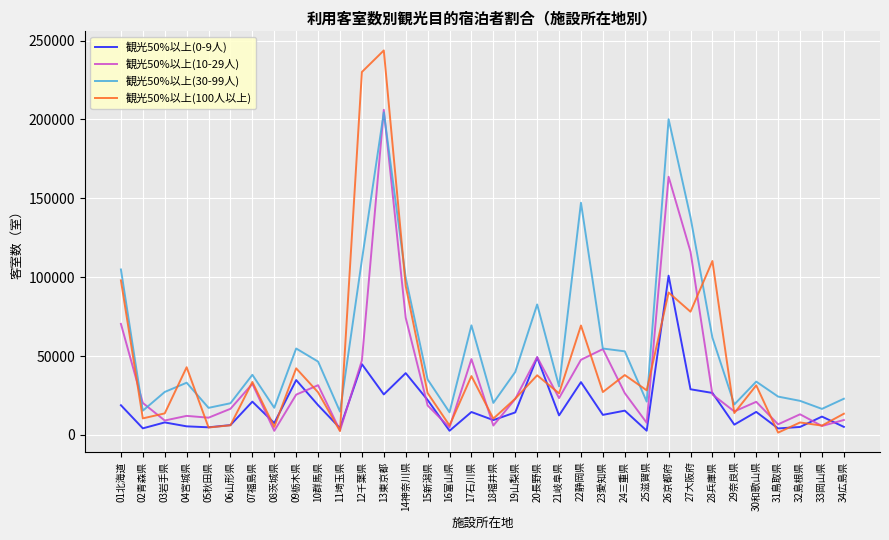

Where is 観光50%以上(0-9人) nearest to the value 51815?

20長野県